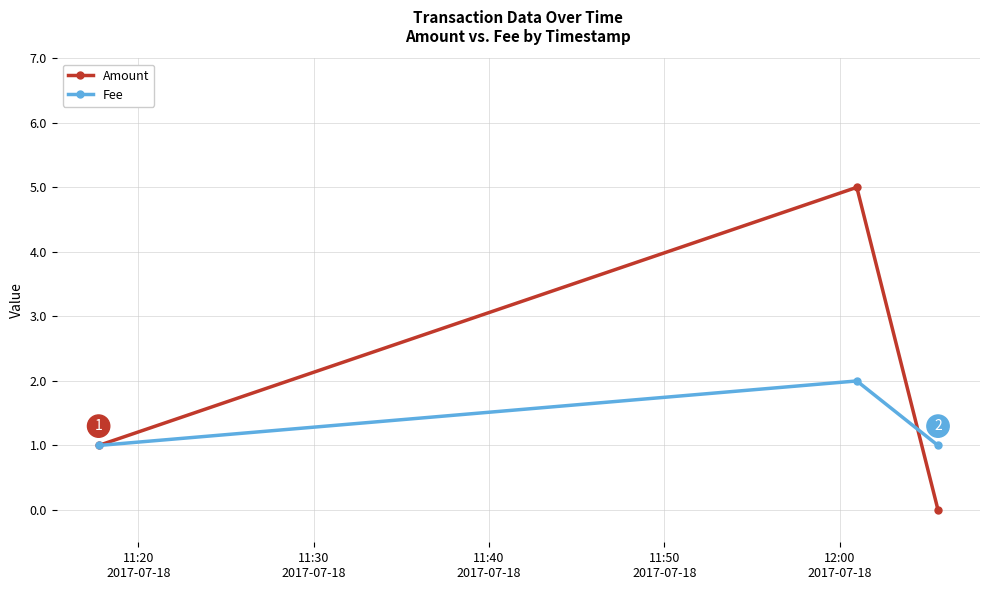

Which series has the largest total across all categories?

Amount